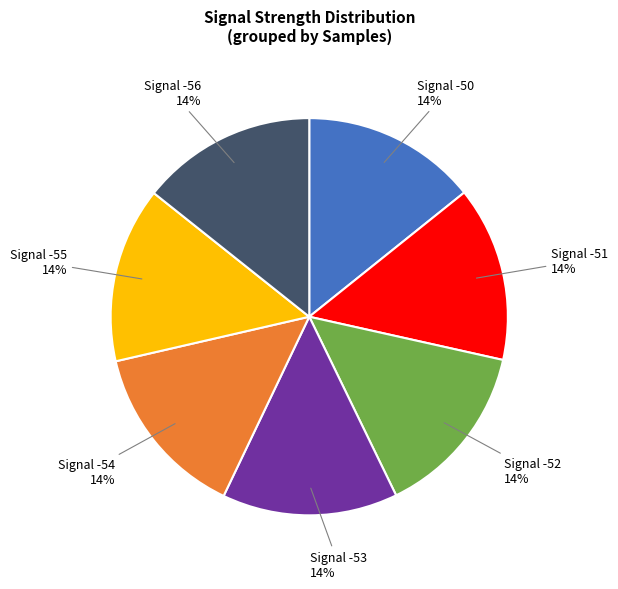

To the nearest percent, what is the average slice percentage?

14%